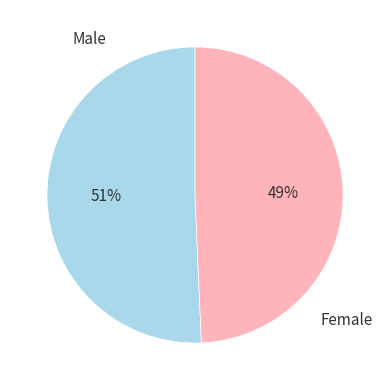

Does Male account for over 50% of the chart?

Yes